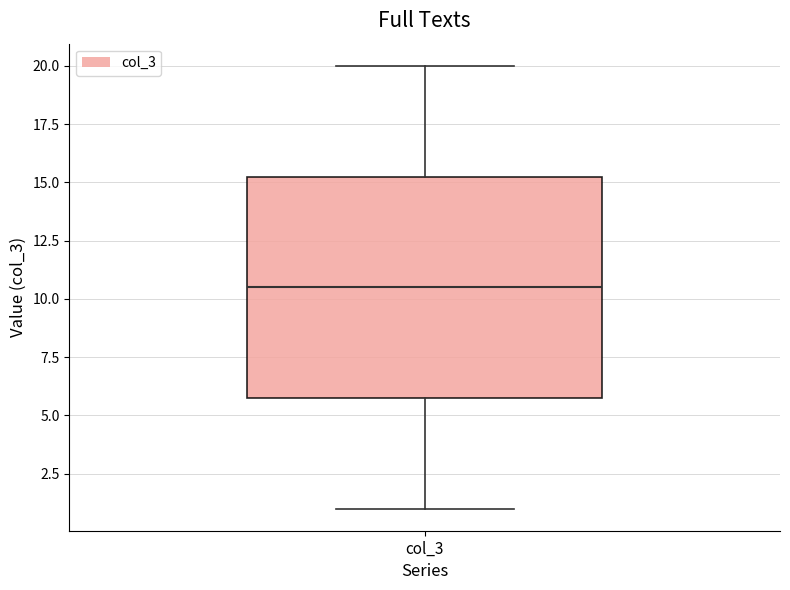

Where does the upper whisker of the box for col_3 end on the y-axis? The values are not printed on the chart, so give them approximately, as read against the axis.

20.0